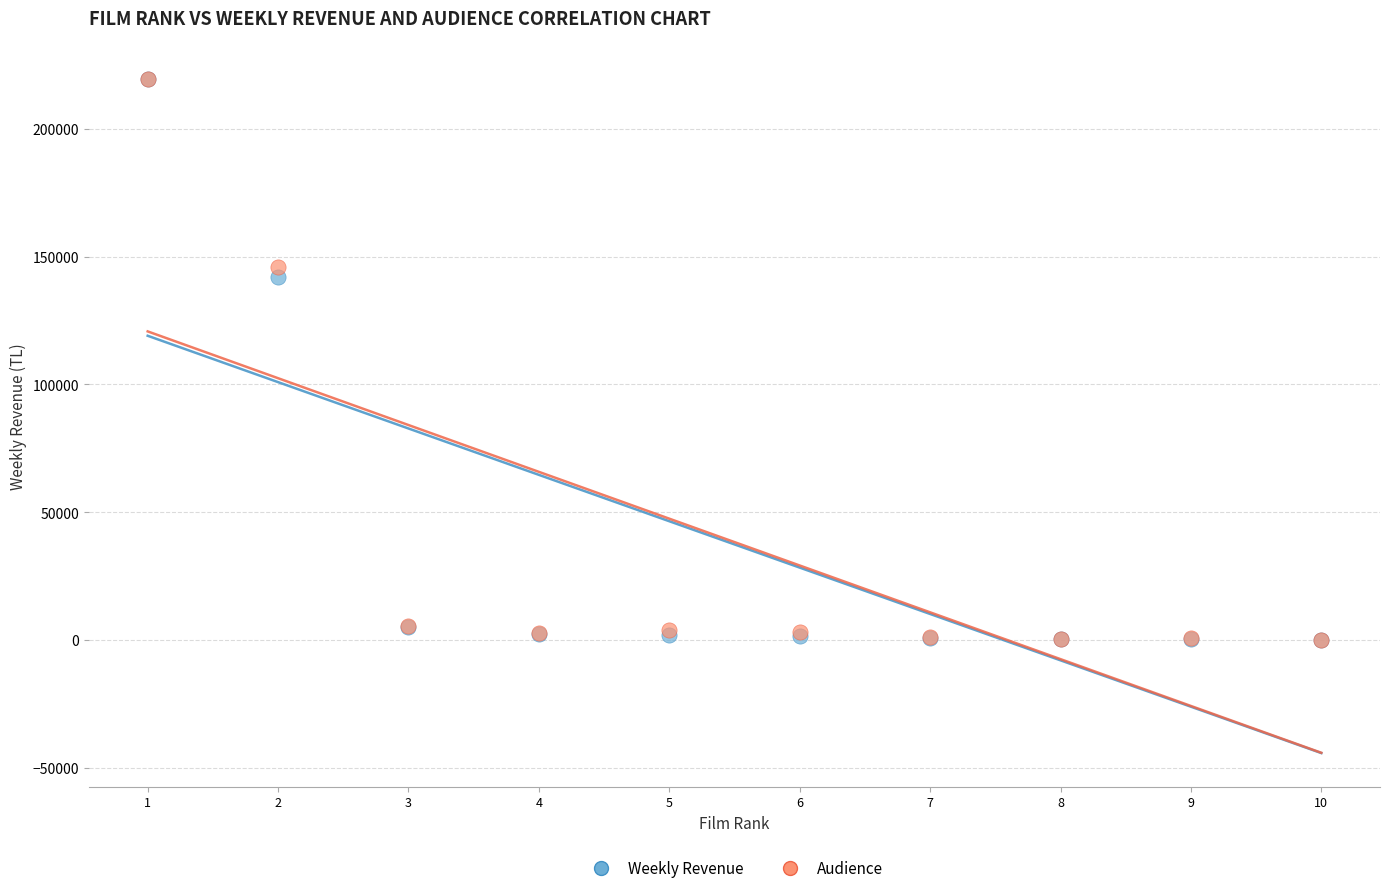

Across all series, what Y value is closest to 109837?

141997.3